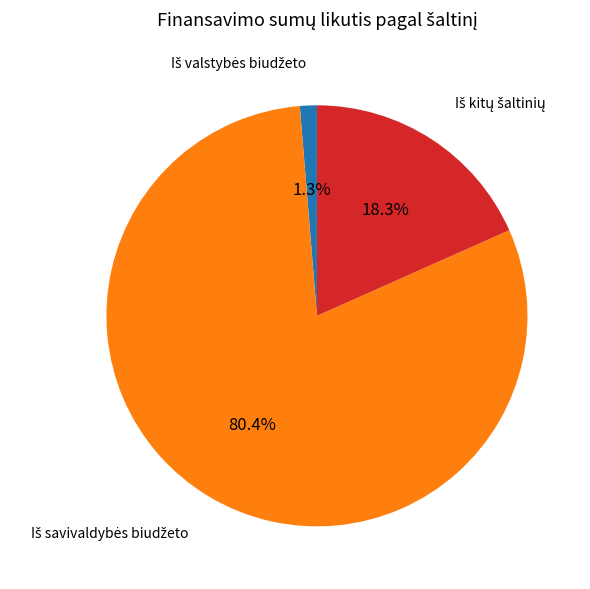

Is there any slice that represents more than half of the pie?

Yes